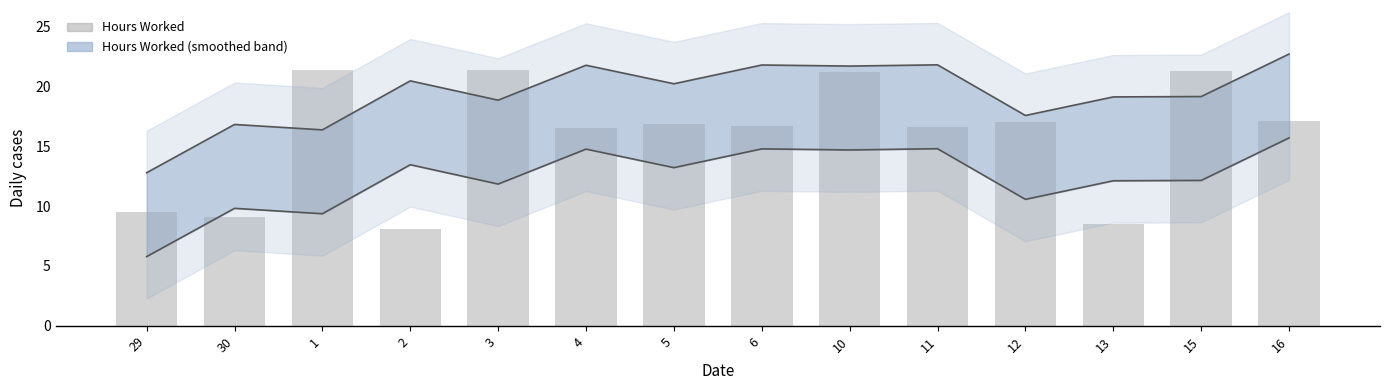

Reading left to right, transcribe all the data shown in this chart.

29=9.5	30=9.1	1=21.4	2=8.1	3=21.4	4=16.5	5=16.9	6=16.7	10=21.2	11=16.6	12=17.0	13=8.5	15=21.2	16=17.1